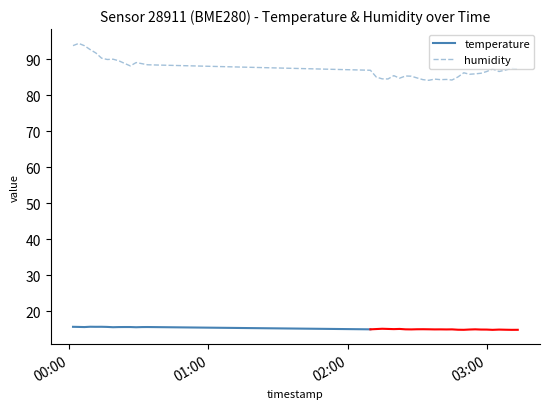

How many interior local valleys (lower than both neighbors) does the data have?

9